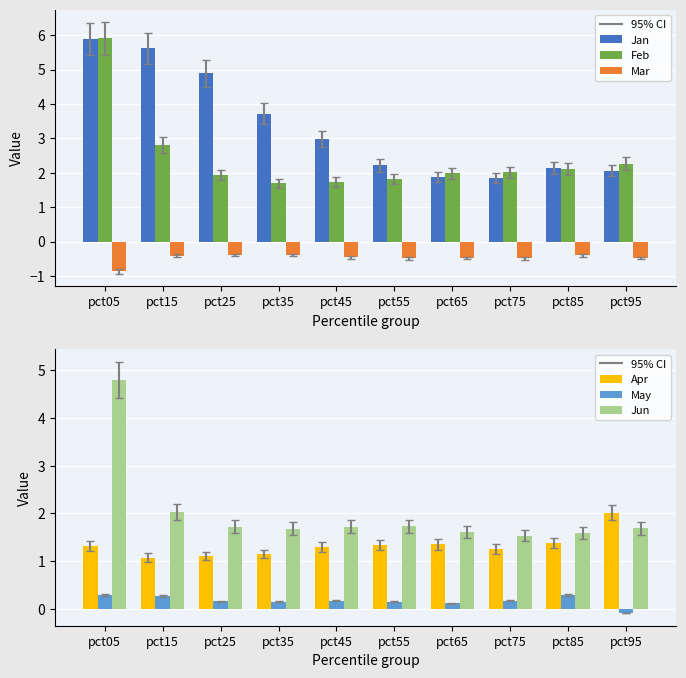

What is the difference between the highest and lowest values at pct05?

6.8